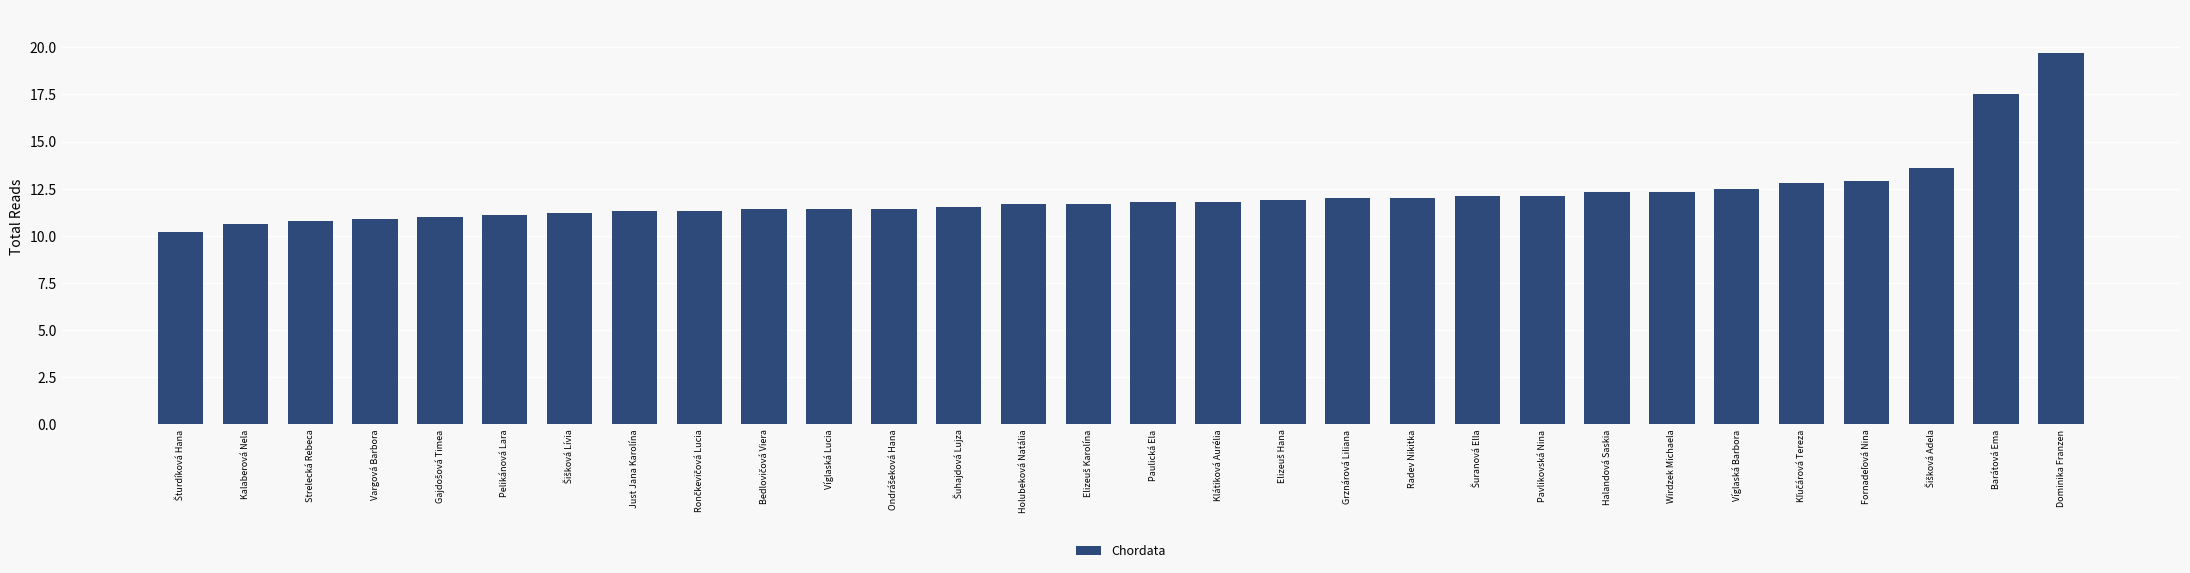

What position from the right is Just Jana Karolína?

23